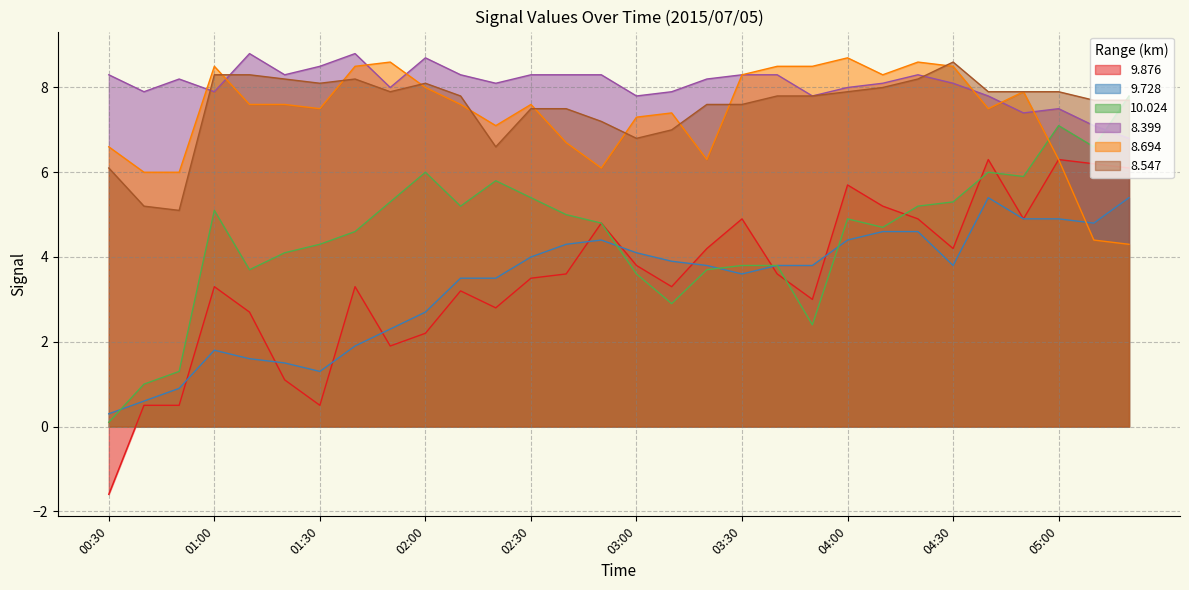

What are all the series names shown in the legend?

9.876, 9.728, 10.024, 8.399, 8.694, 8.547